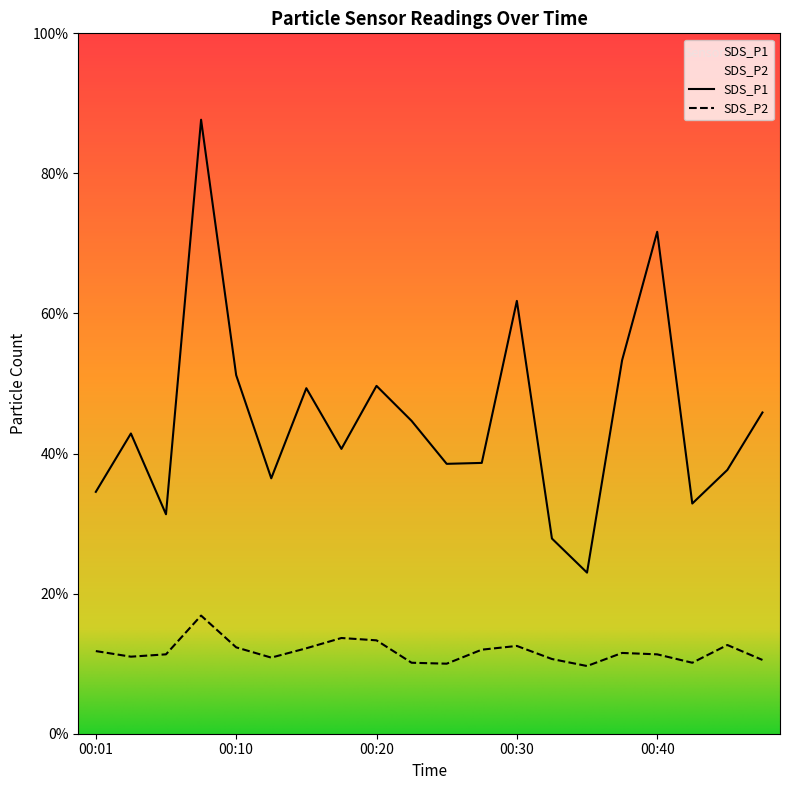

How many lines are shown in the chart?

2